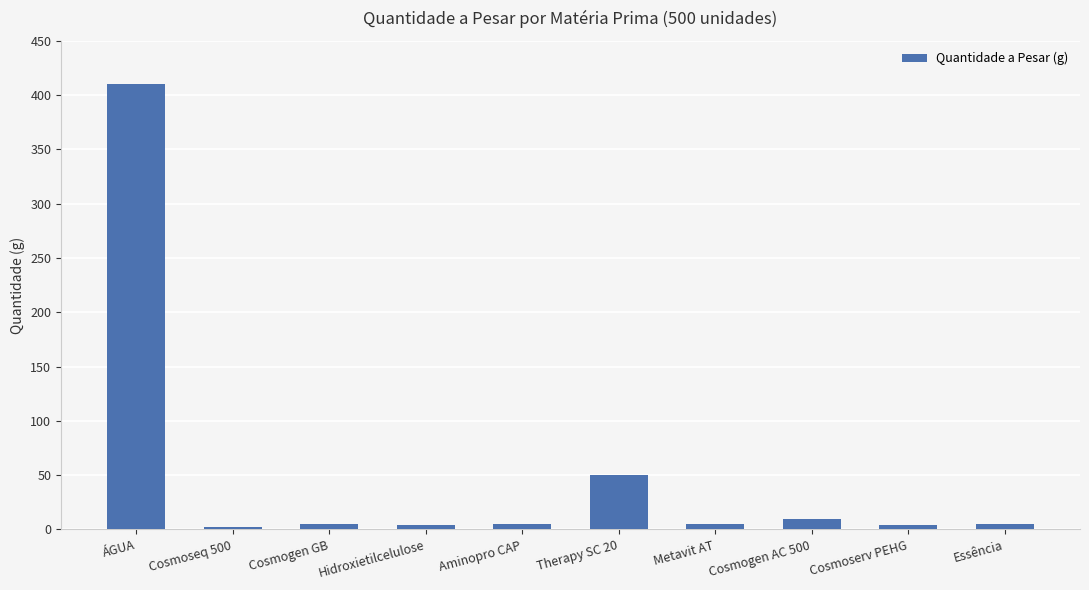

How many distinct data groups are displayed?

1